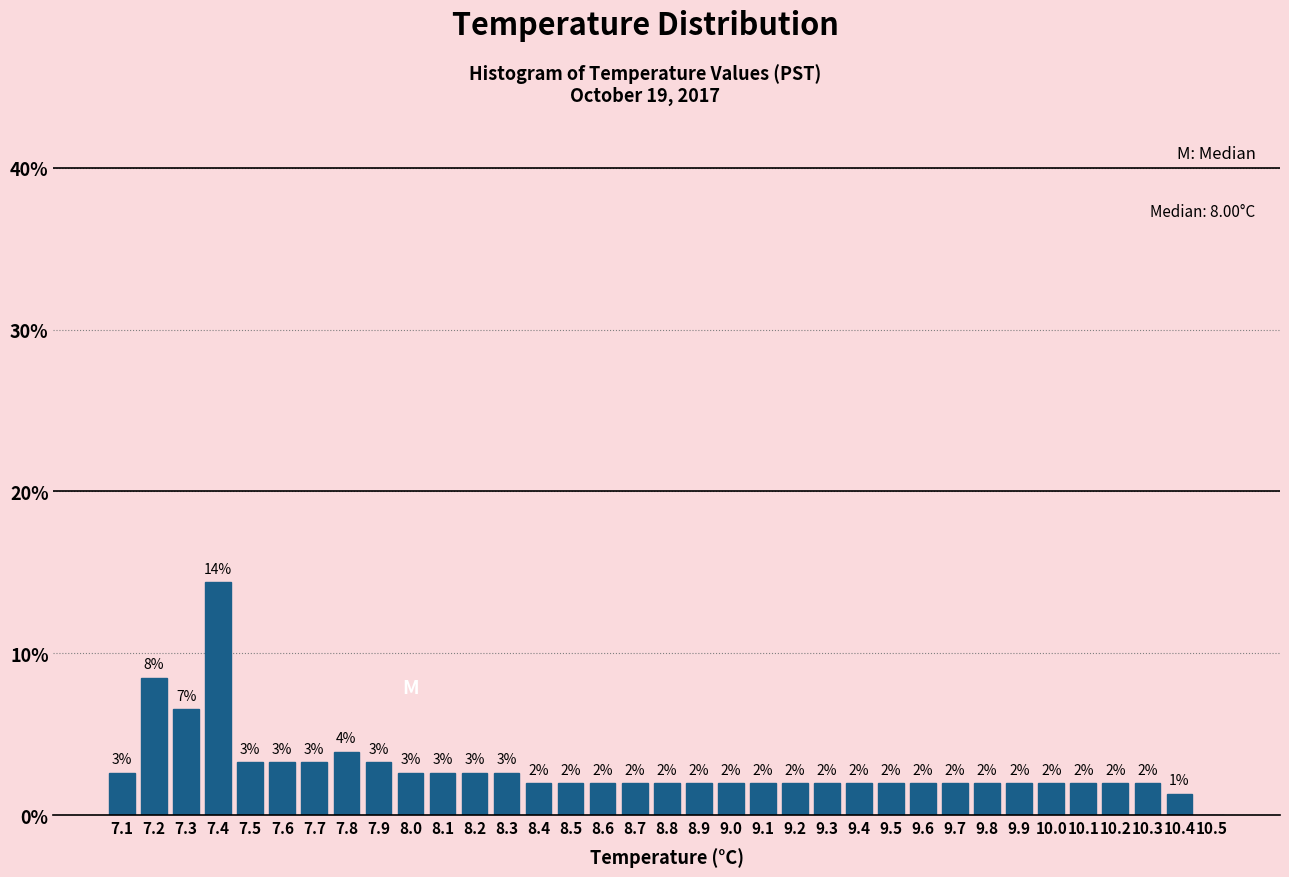

Which range on the x-axis has the tallest bar?

7.35 to 7.45